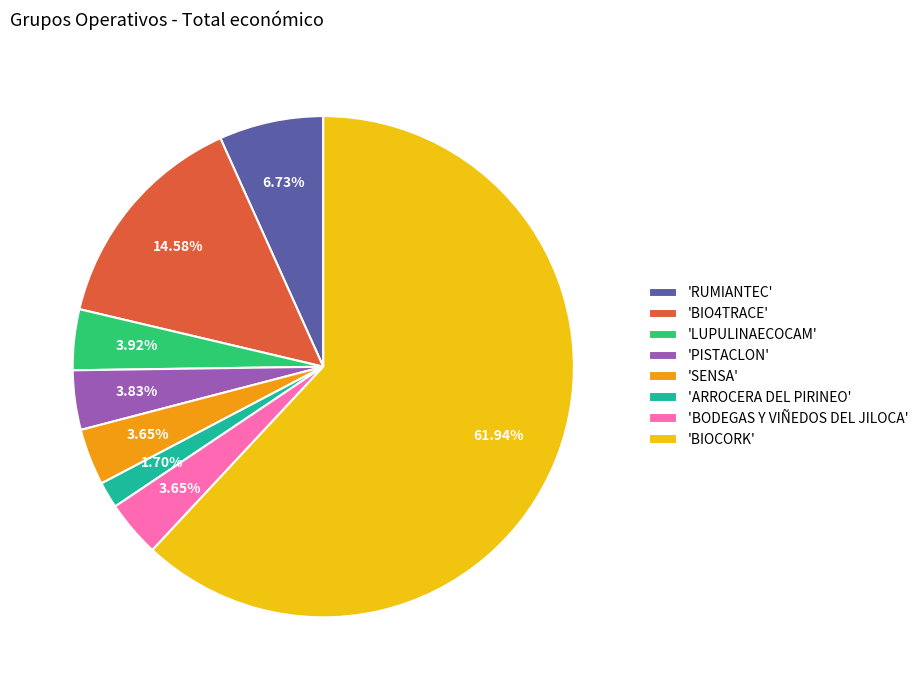

How many segments does this pie chart have?

8